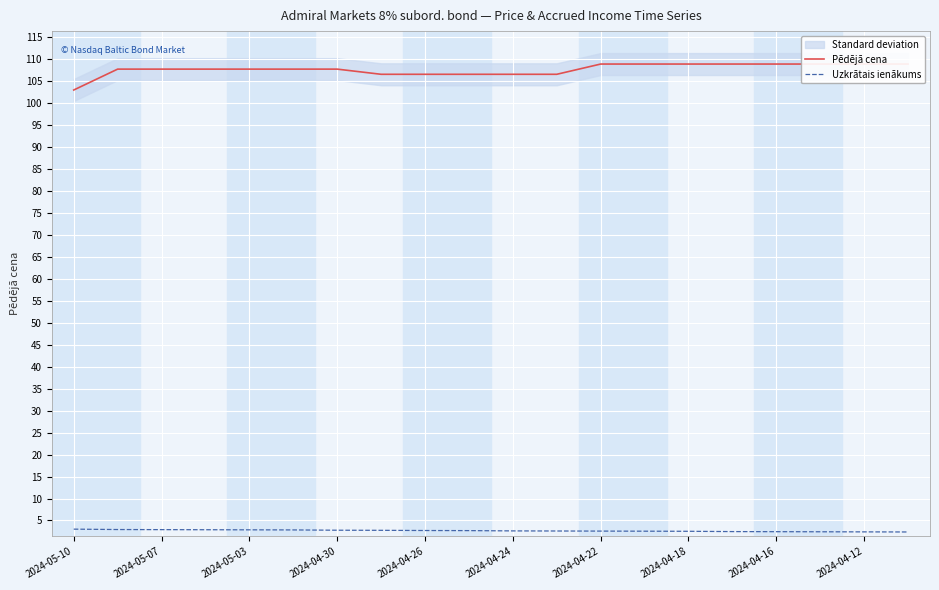

What is the difference between the maximum and minimum values in the Pēdējā cena series?

5.9